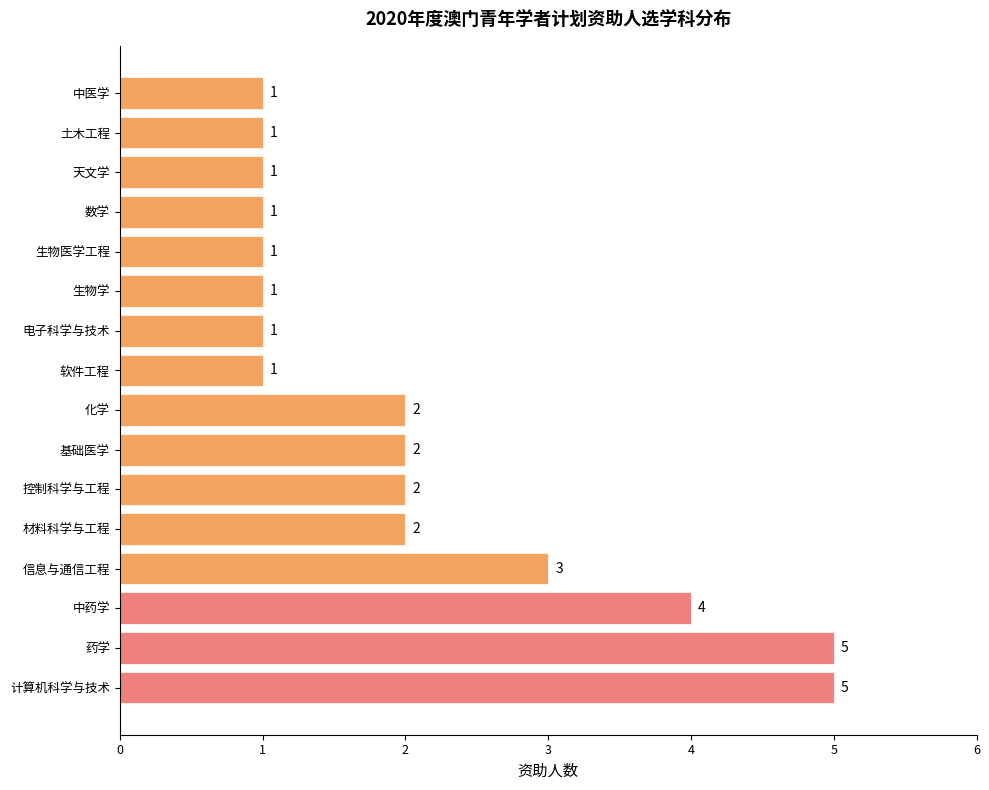

At which label is the value closest to 3?

信息与通信工程